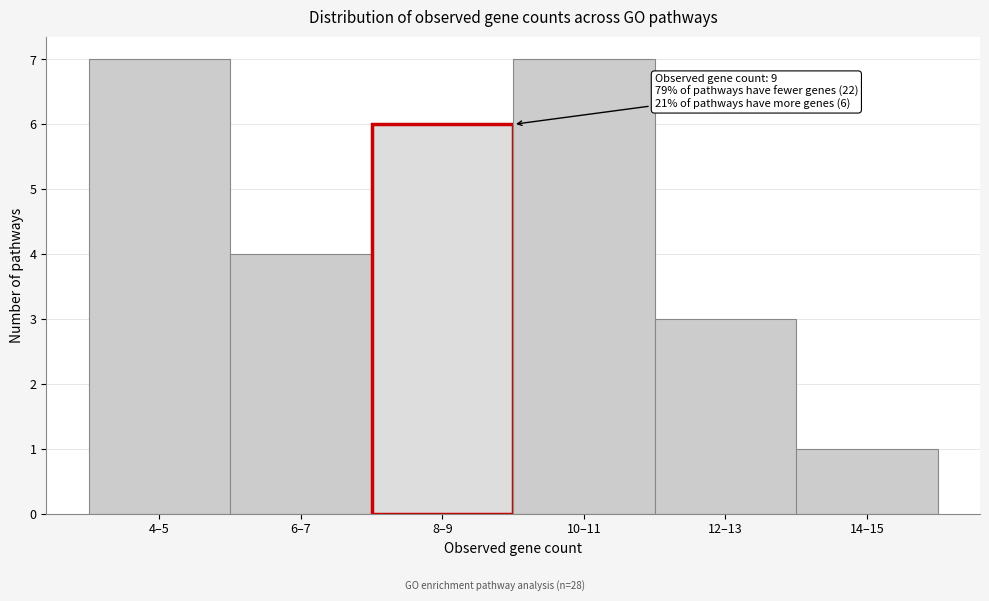

Reading left to right, transcribe all the data shown in this chart.

4–5=7	6–7=4	8–9=6	10–11=7	12–13=3	14–15=1